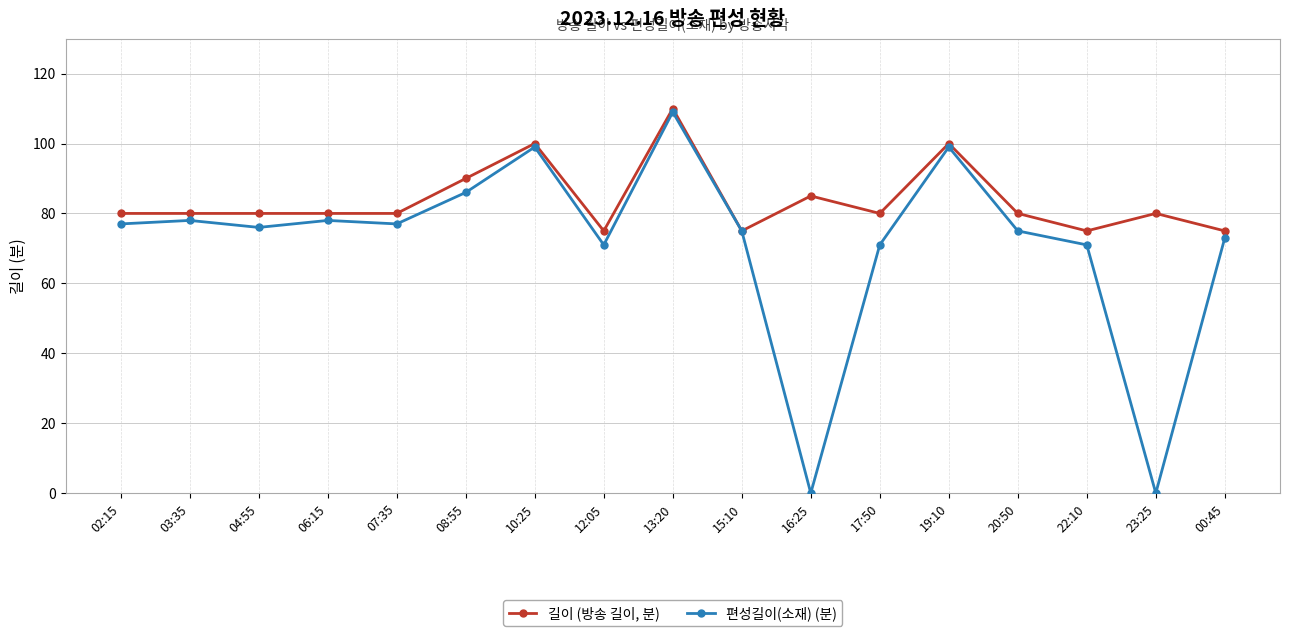

True or false: 길이 (방송 길이, 분) has a value of 80 at 07:35.

True